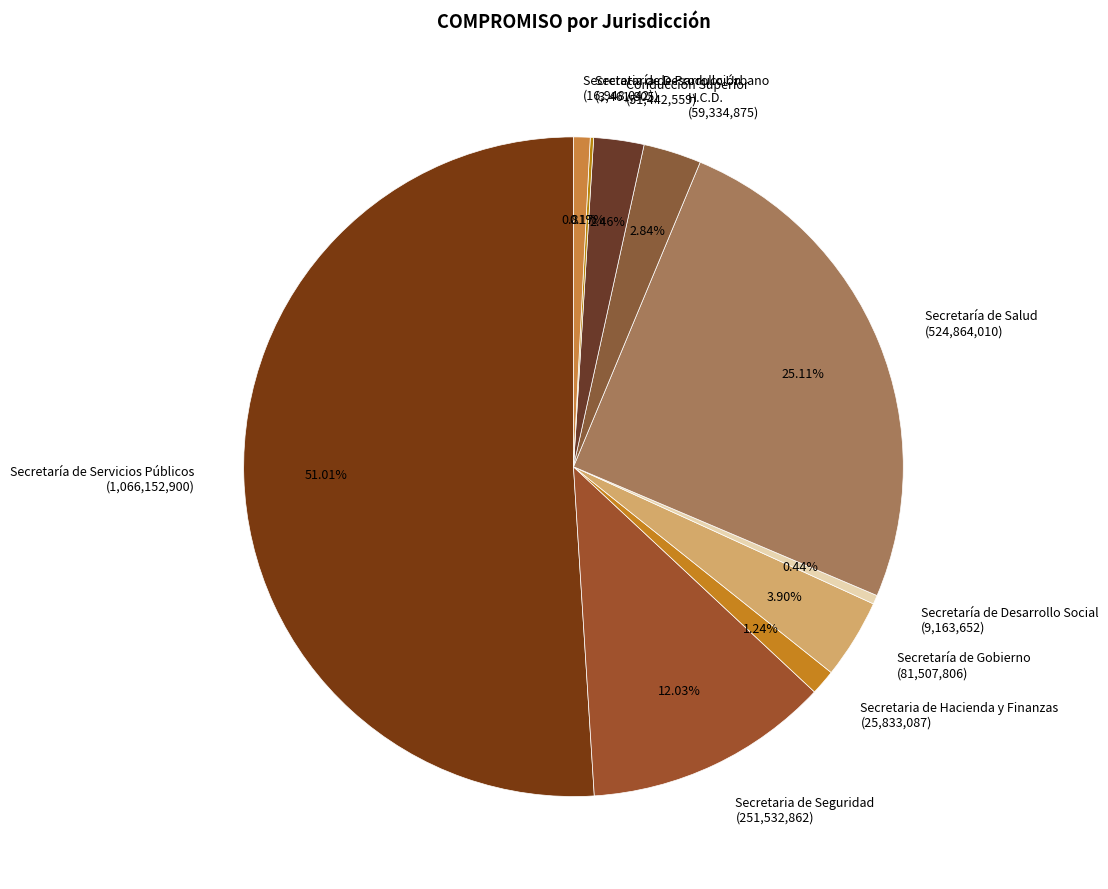

What percentage is the Secretaría de Salud slice, to the nearest percent?

25%